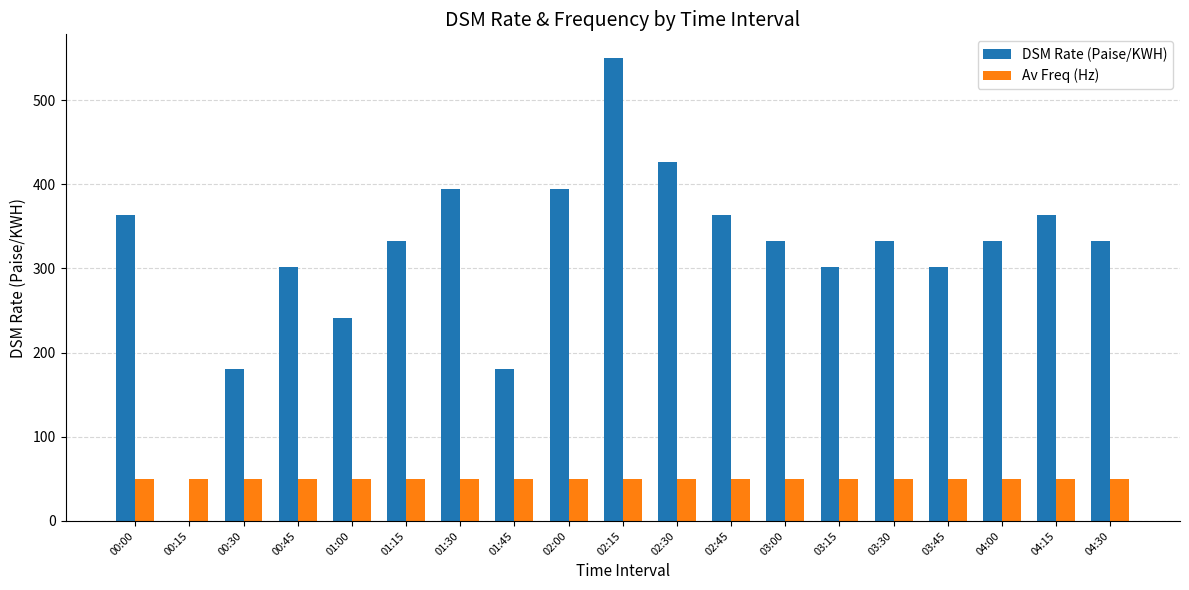

What is the total value across all series at 01:45?

230.7